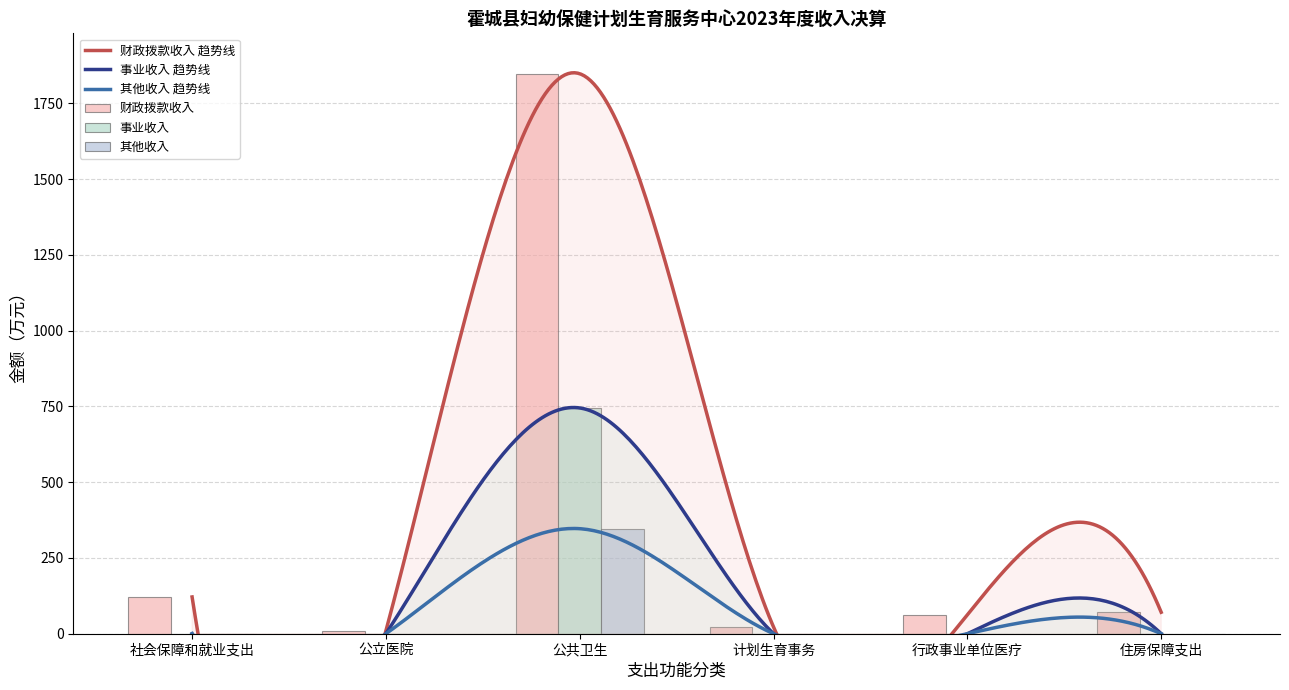

List the series in order of their overall mean, lowest first.

其他收入, 事业收入, 财政拨款收入